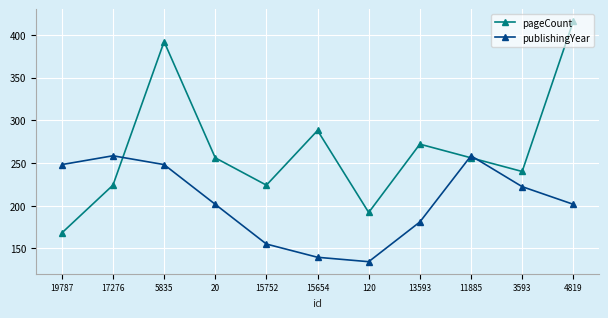

At which label does publishingYear first exceed 201?

19787